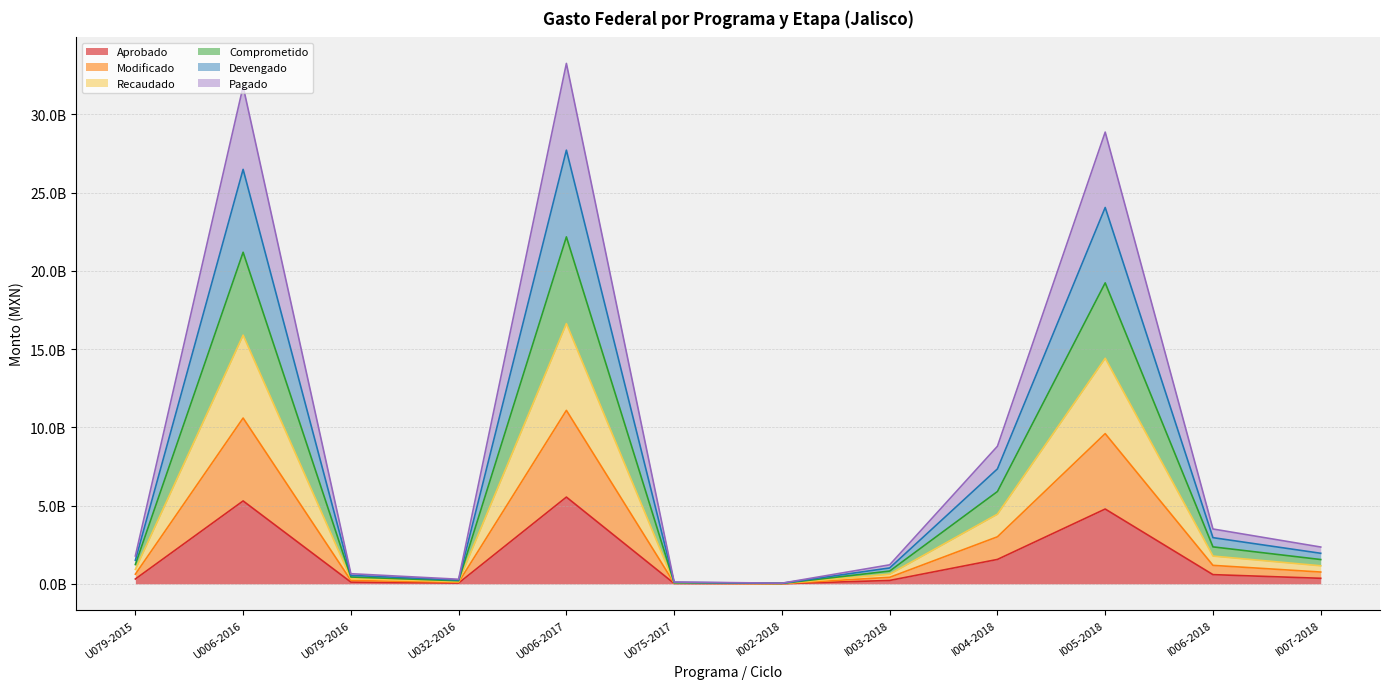

Which category has the lowest value in the Aprobado series?

I002-2018